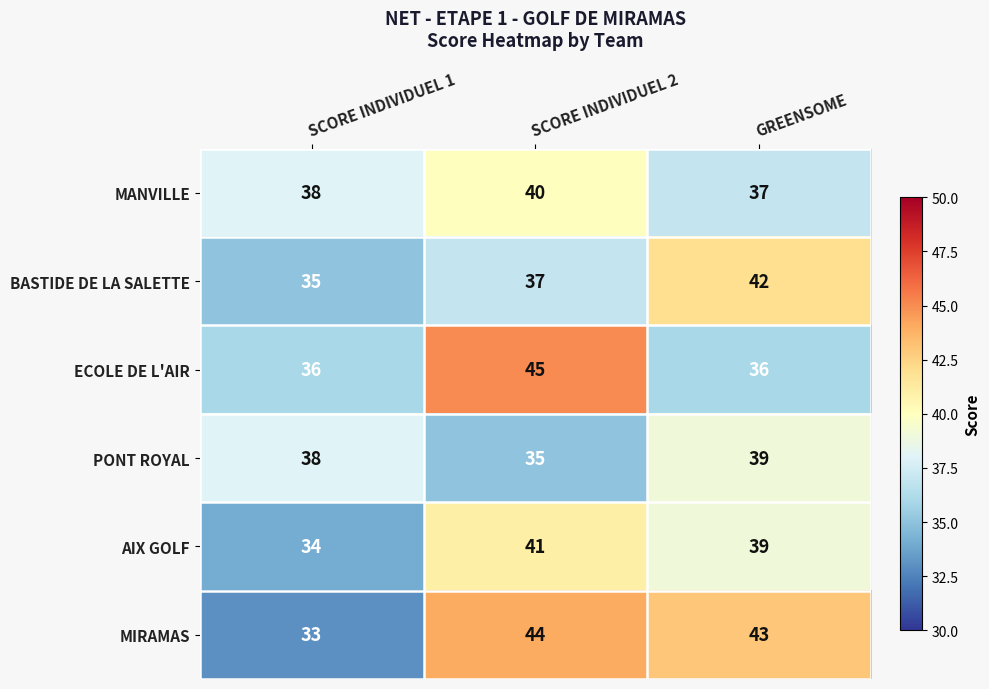

Count the number of data series in this chart.

6